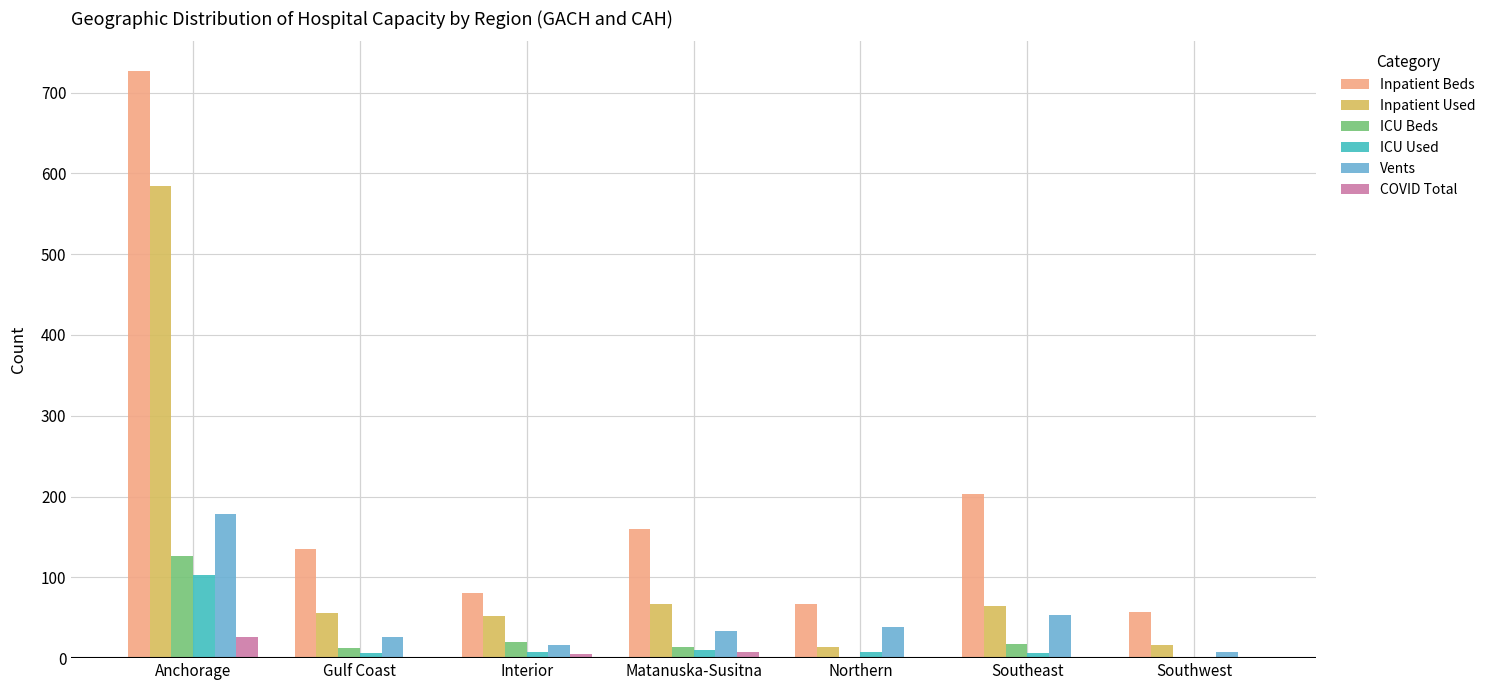

How many series are shown in this chart?

6